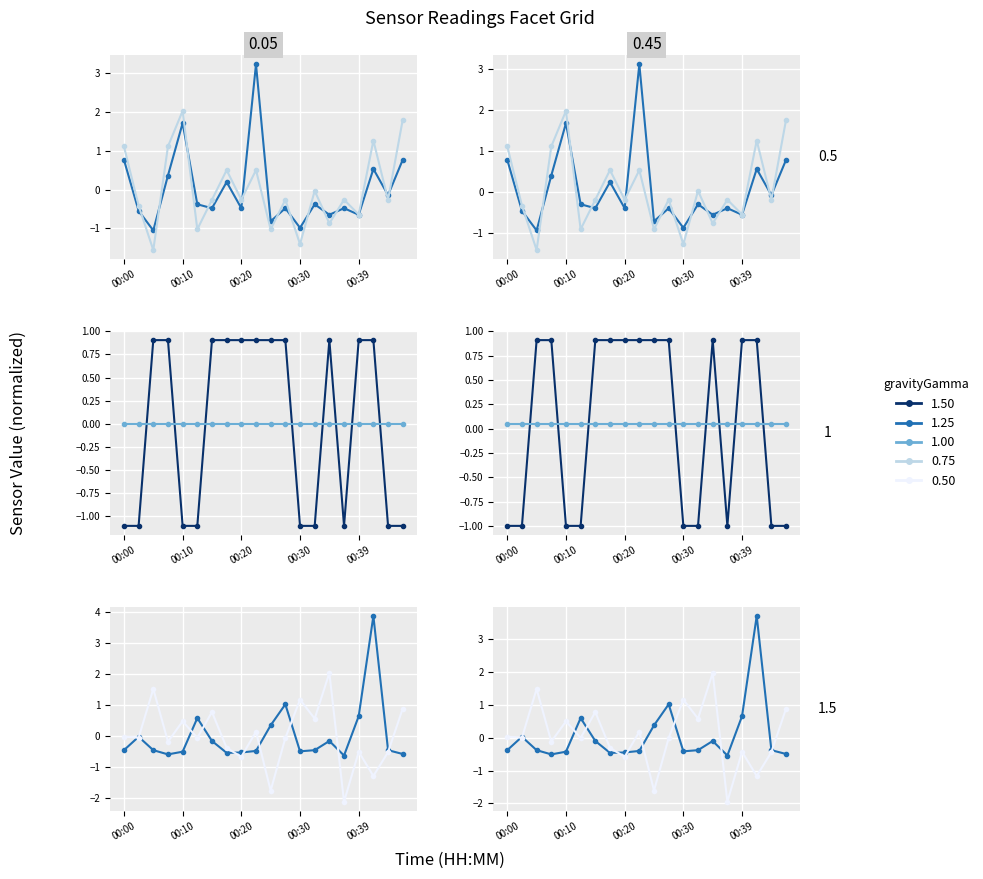

At how many categories does at least one series exceed -1?

20